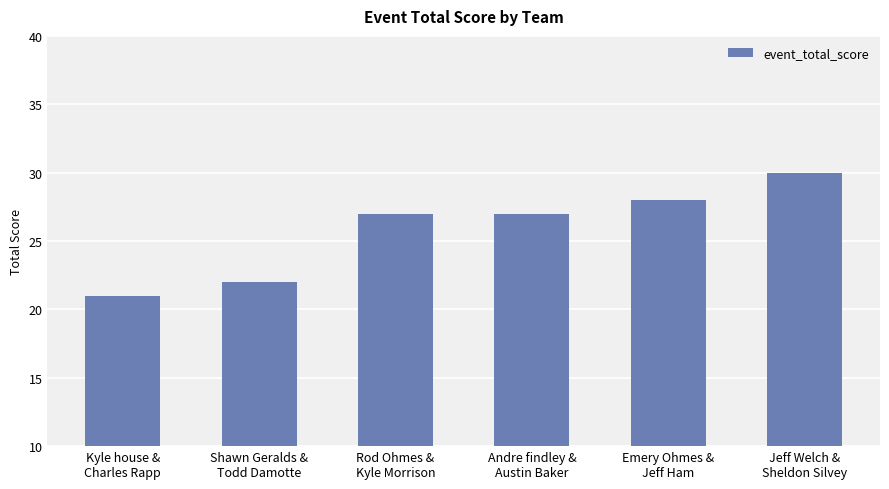

What is the change in value from Kyle house &
Charles Rapp to Shawn Geralds &
Todd Damotte?

+1